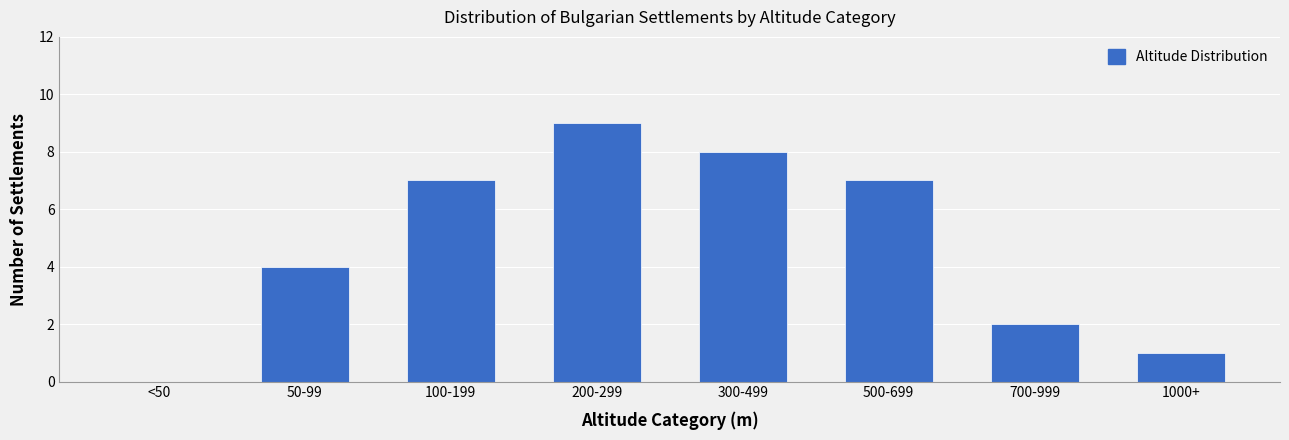

Reading left to right, list all the values displayed in this chart.

<50=0	50-99=4	100-199=7	200-299=9	300-499=8	500-699=7	700-999=2	1000+=1